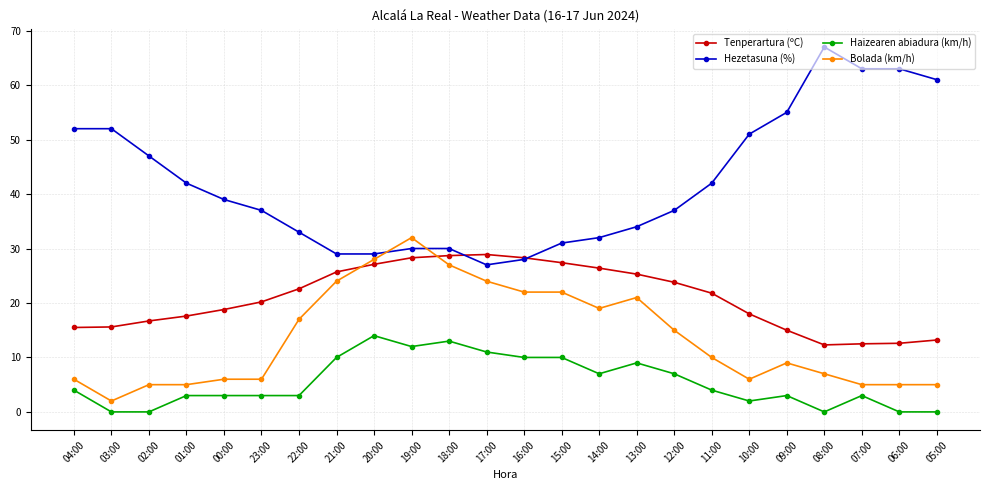

Which series ends up on top after the final intersection of Bolada (km/h) and Hezetasuna (%)?

Hezetasuna (%)